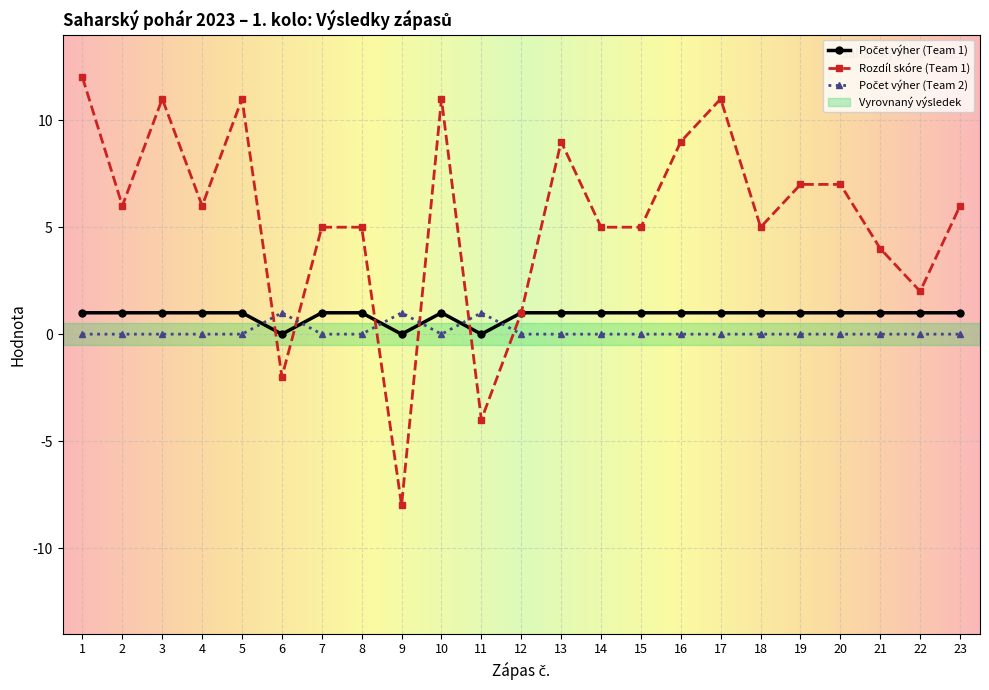

At which category does Rozdíl skóre (Team 1) reach its first local peak?

3